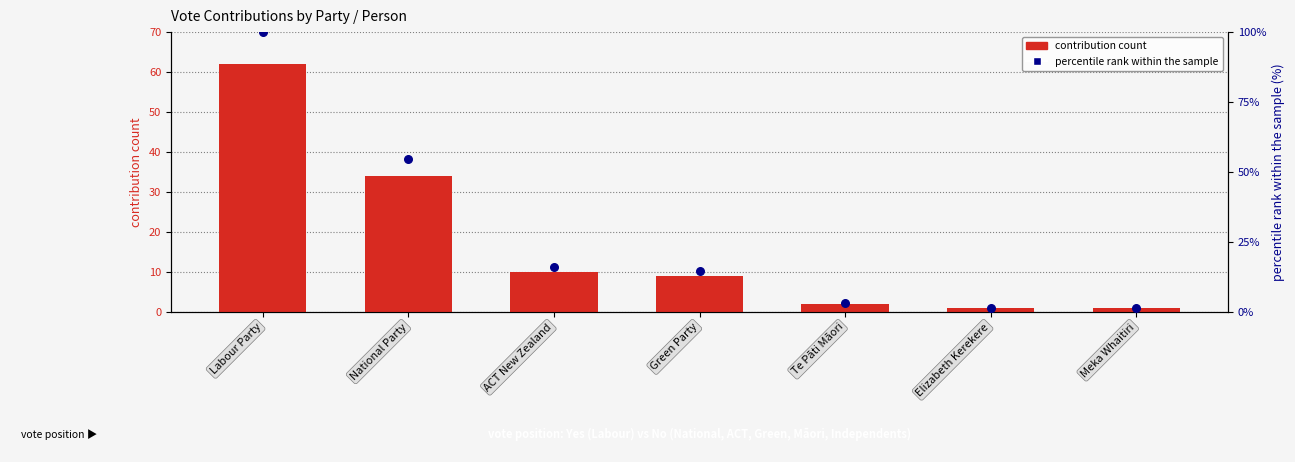

At how many categories does at least one series exceed 78?

1